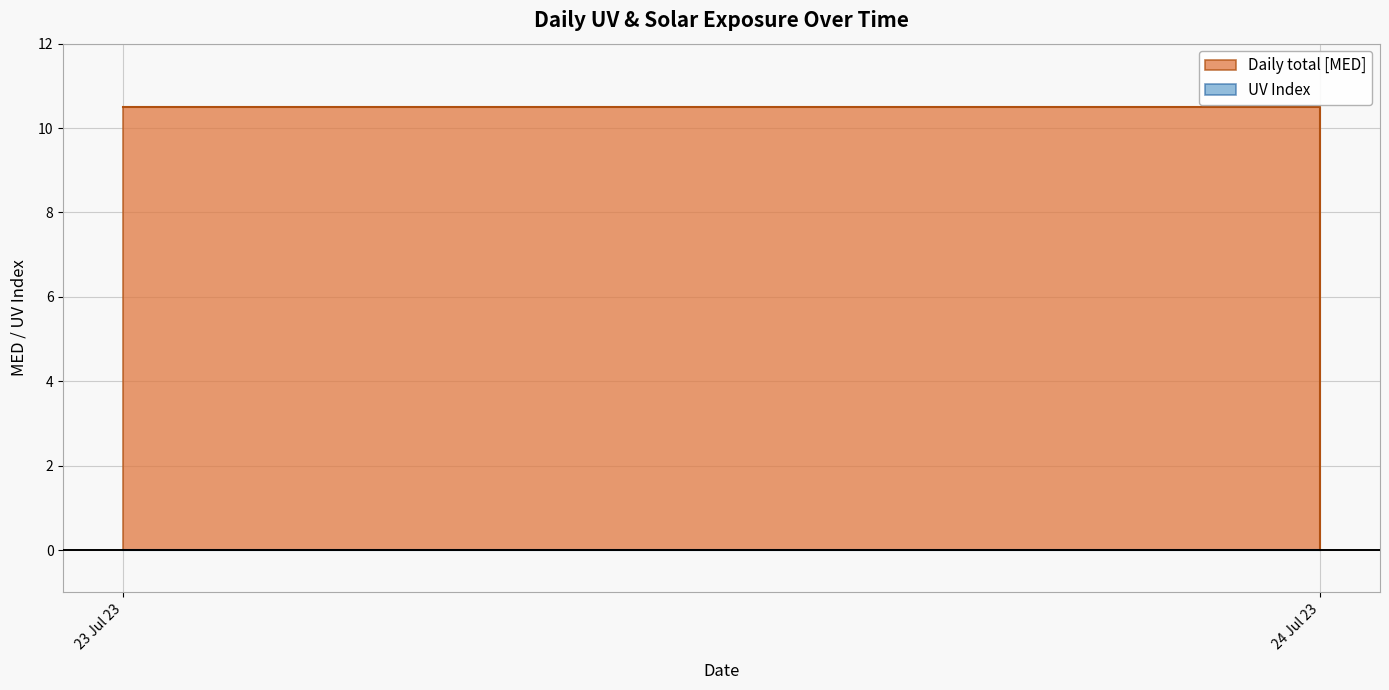

True or false: Daily total [MED] has a value of 0.0 at 01/08/2023.

True